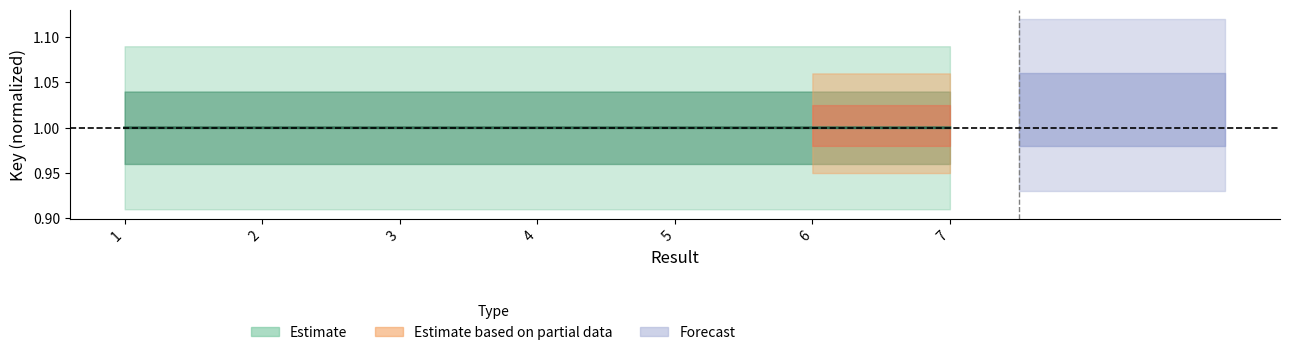

What is the value of the 5th point from the left?

1.0